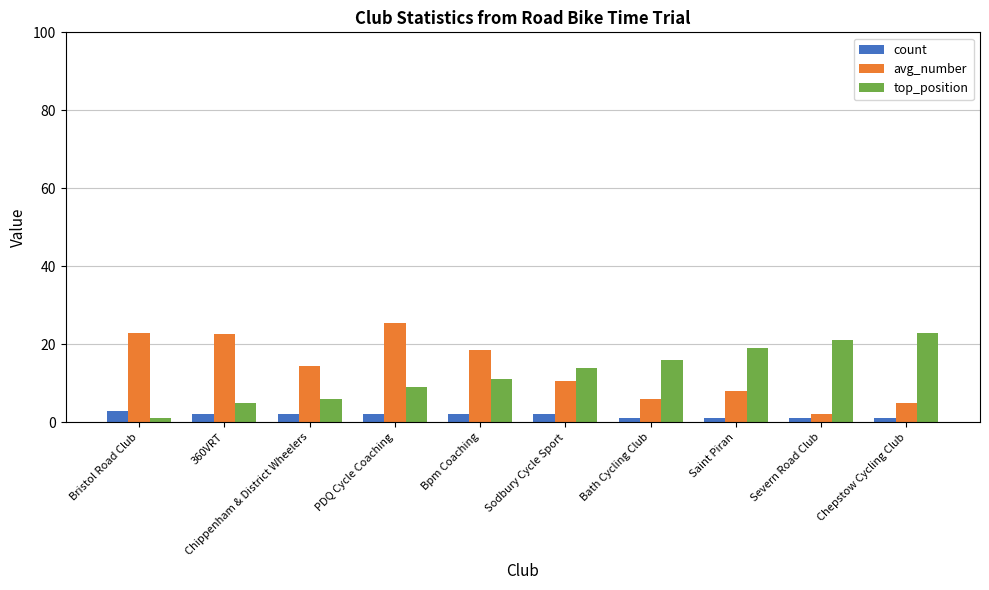

Is the value of avg_number at PDQ Cycle Coaching greater than the value of count at Saint Piran?

Yes